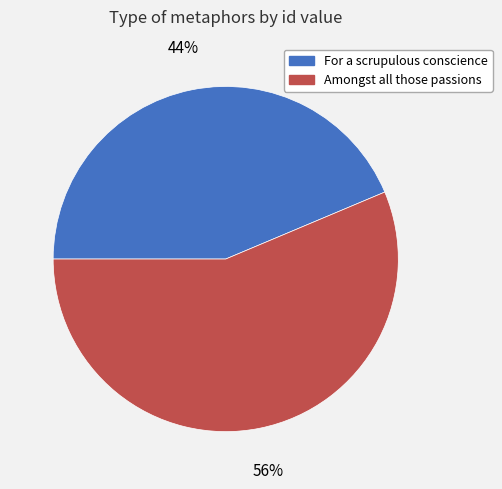

To the nearest percent, what is the average slice percentage?

50%